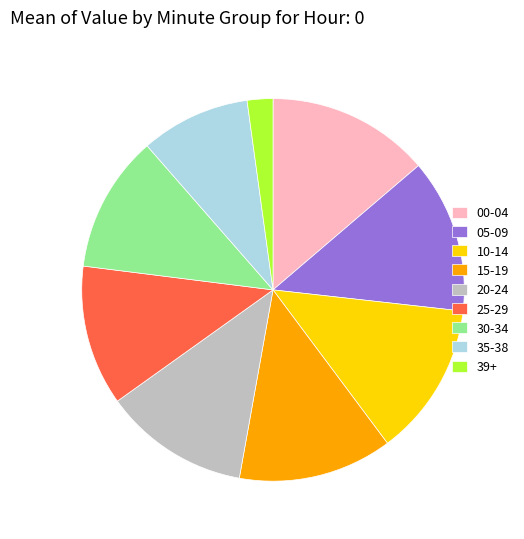

Is there any slice that represents more than half of the pie?

No